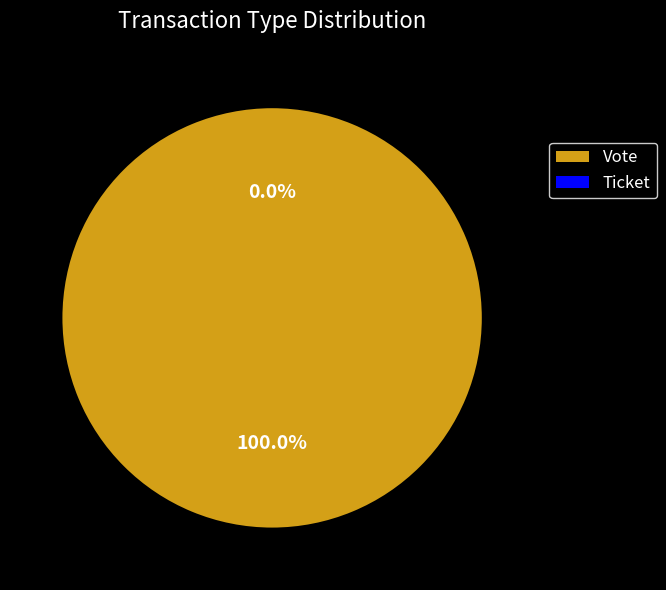

Combined, what portion of the pie is Ticket and Vote?

100.0%